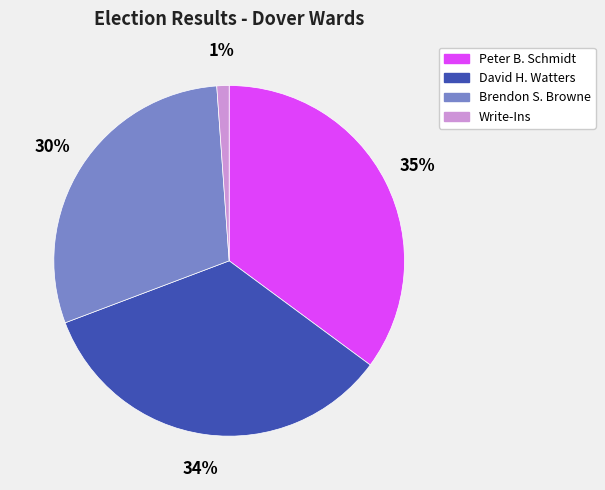

Is Brendon S. Browne the majority of the pie?

No